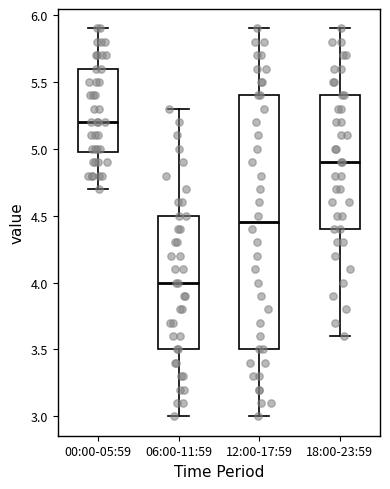

Reading left to right, transcribe this box plot: for each box, give where its median line is, the range the box spans, and where its two whiskers end, as read against the y-axis. The values are not printed on the chart, so give them approximately, as read against the axis.

00:00-05:59: median 5.20, box 5.00 to 5.60, whiskers 4.70 to 5.90
06:00-11:59: median 4.00, box 3.50 to 4.50, whiskers 3.00 to 5.30
12:00-17:59: median 4.45, box 3.50 to 5.40, whiskers 3.00 to 5.90
18:00-23:59: median 4.90, box 4.40 to 5.40, whiskers 3.60 to 5.90